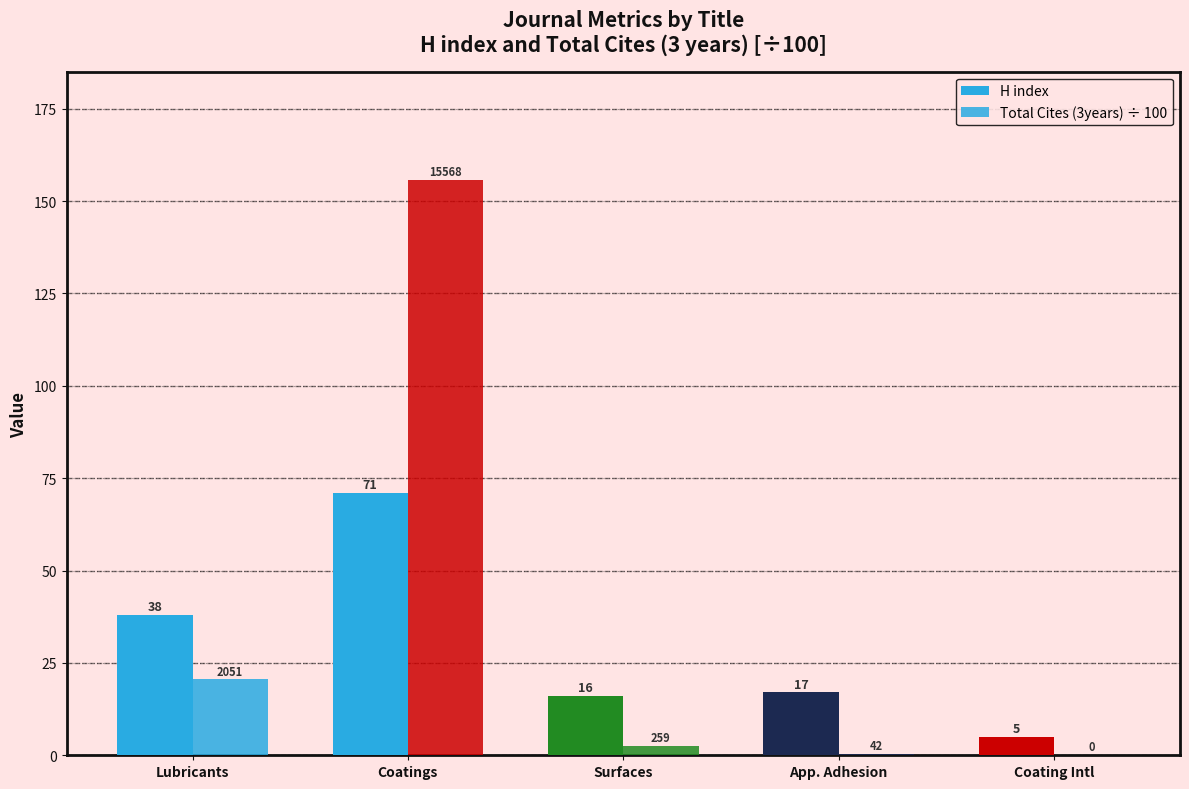

At which label does Total Cites (3years) ÷ 100 first exceed 2?

Lubricants